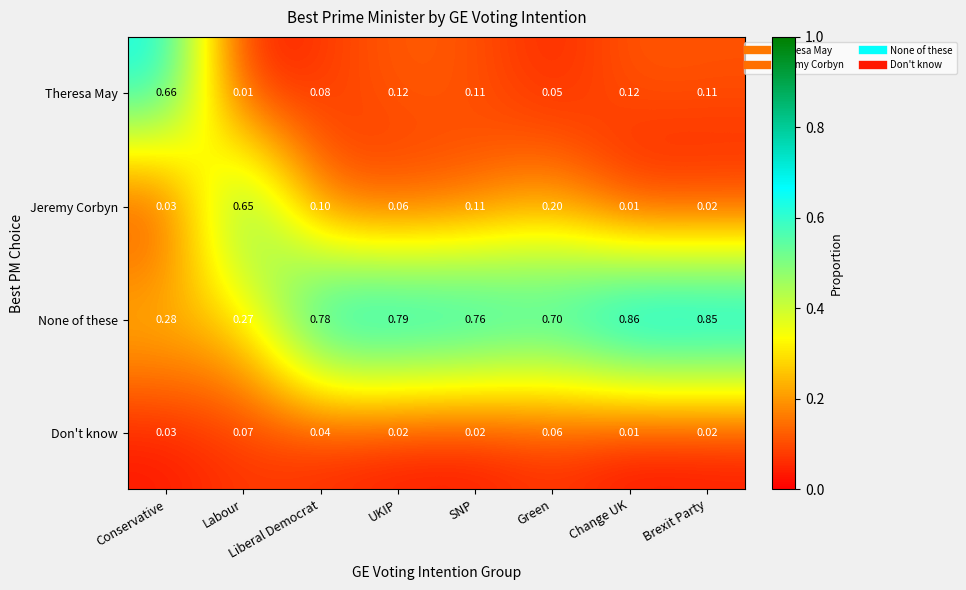

List the series in order of their peak value, highest first.

None of these, Theresa May, Jeremy Corbyn, Don't know